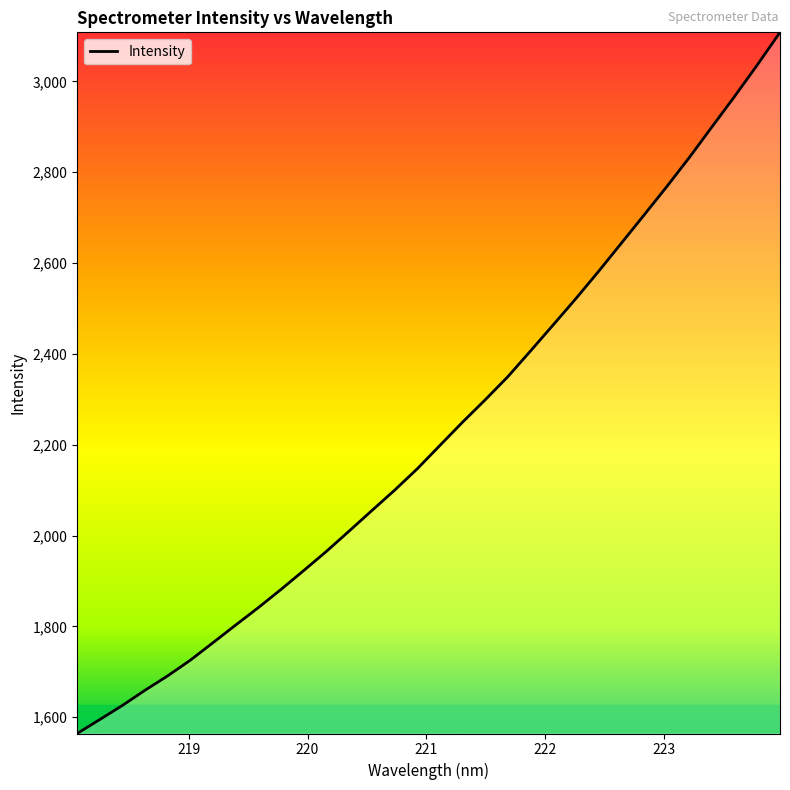

What is the maximum value shown in the chart?

3107.9